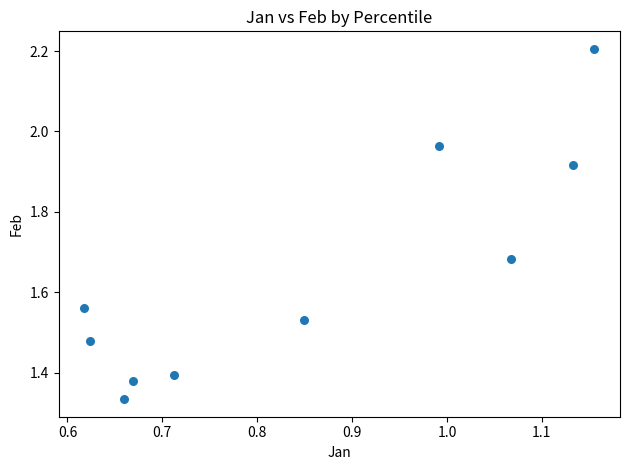

What is the range of X values (max minus min)?

0.5